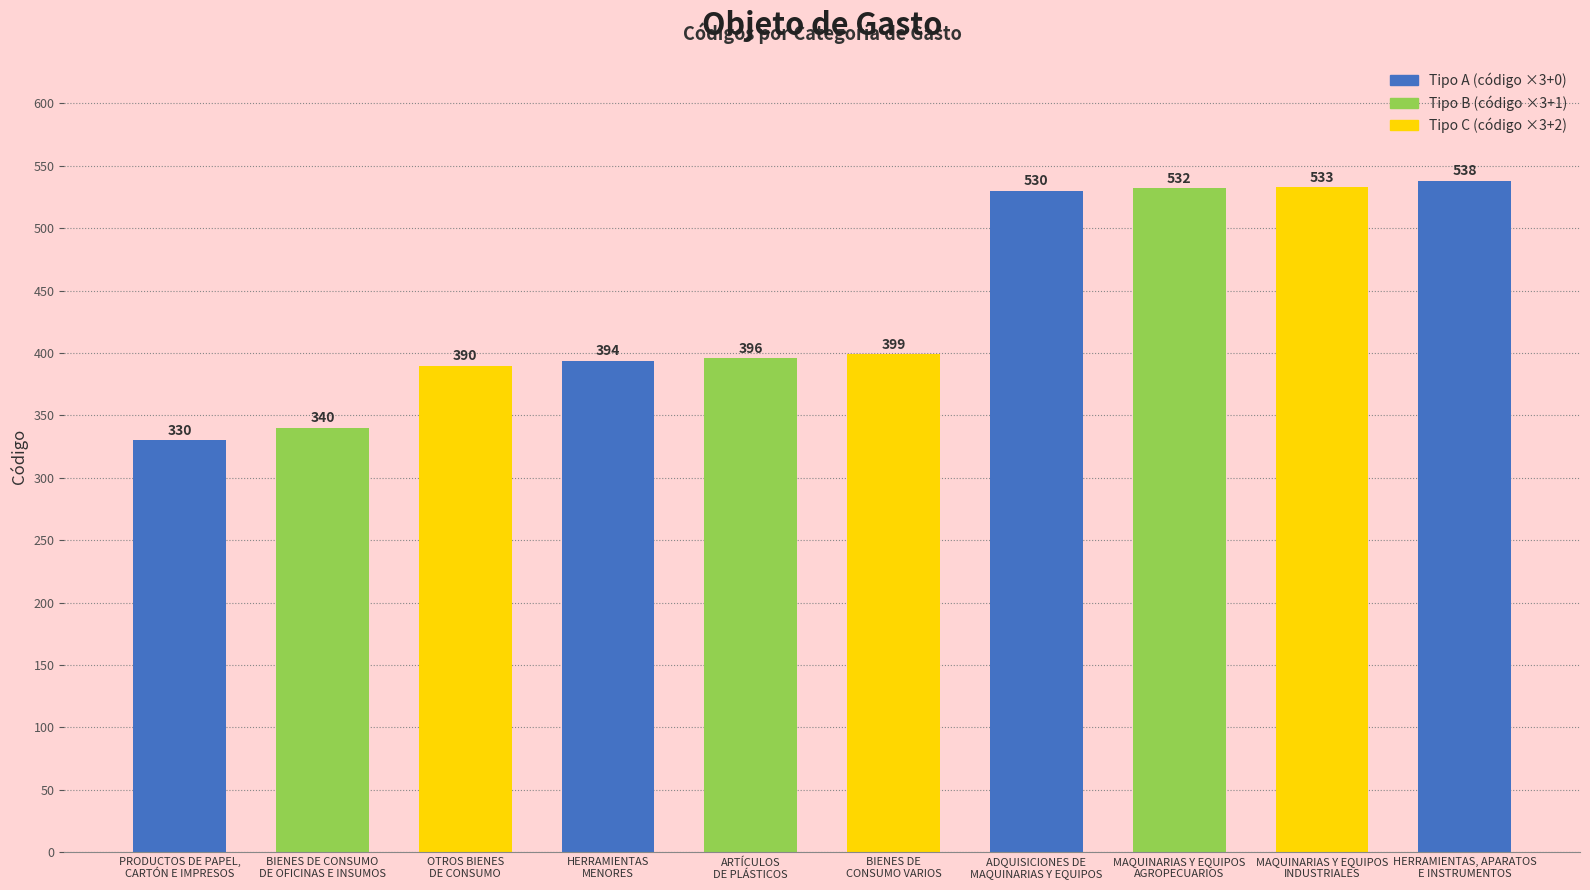

What is the minimum value shown in the chart?

330